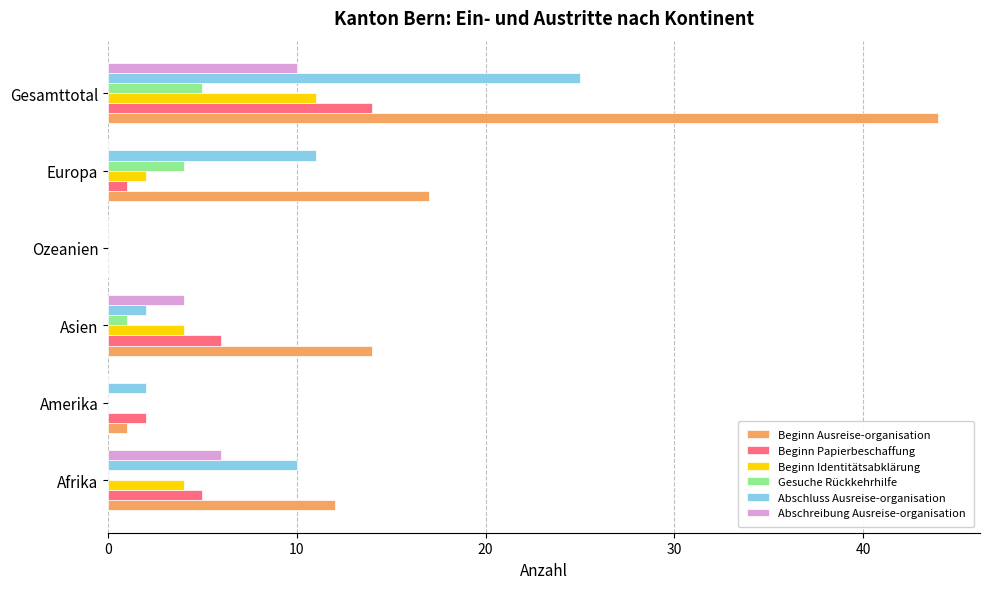

What is the average value of the Beginn Papierbeschaffung series?

5